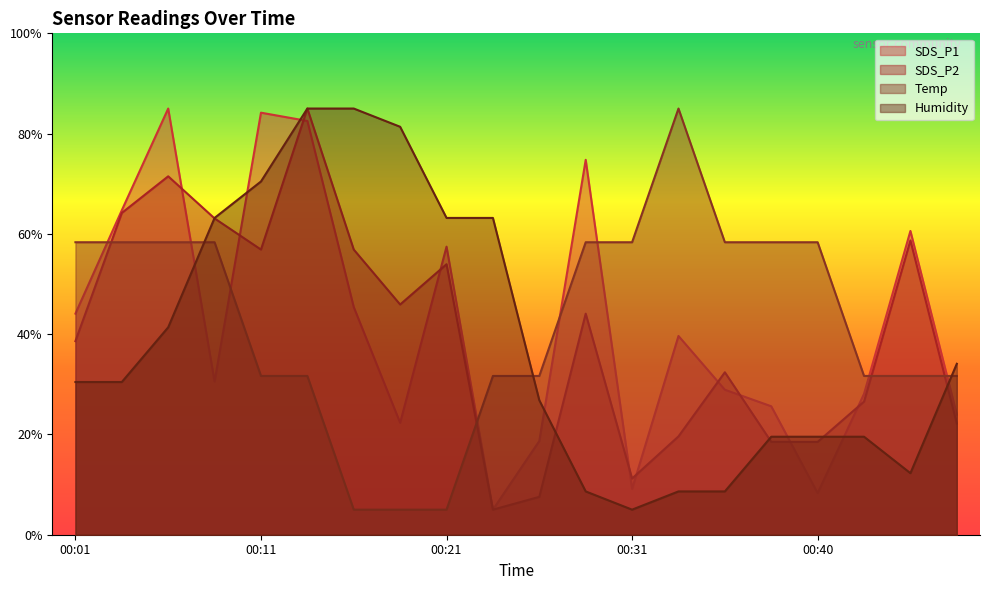

Reading left to right, what are all the values shown in this chart?

SDS_P1: 44.1	64.7	85.0	30.6	84.2	82.5	45.4	22.3	57.5	5.0	18.7	74.8	9.1	39.6	28.9	25.6	8.3	28.1	60.6	24.0
SDS_P2: 38.6	64.2	71.5	63.1	56.9	85.0	56.9	45.9	53.9	5.0	7.6	44.1	11.2	19.6	32.4	18.5	18.5	26.6	58.7	22.2
Temp: 58.3	58.3	58.3	58.3	31.7	31.7	5.0	5.0	5.0	31.7	31.7	58.3	58.3	85.0	58.3	58.3	58.3	31.7	31.7	31.7
Humidity: 30.5	30.5	41.4	63.2	70.5	85.0	85.0	81.4	63.2	63.2	26.8	8.6	5.0	8.6	8.6	19.5	19.5	19.5	12.3	34.1